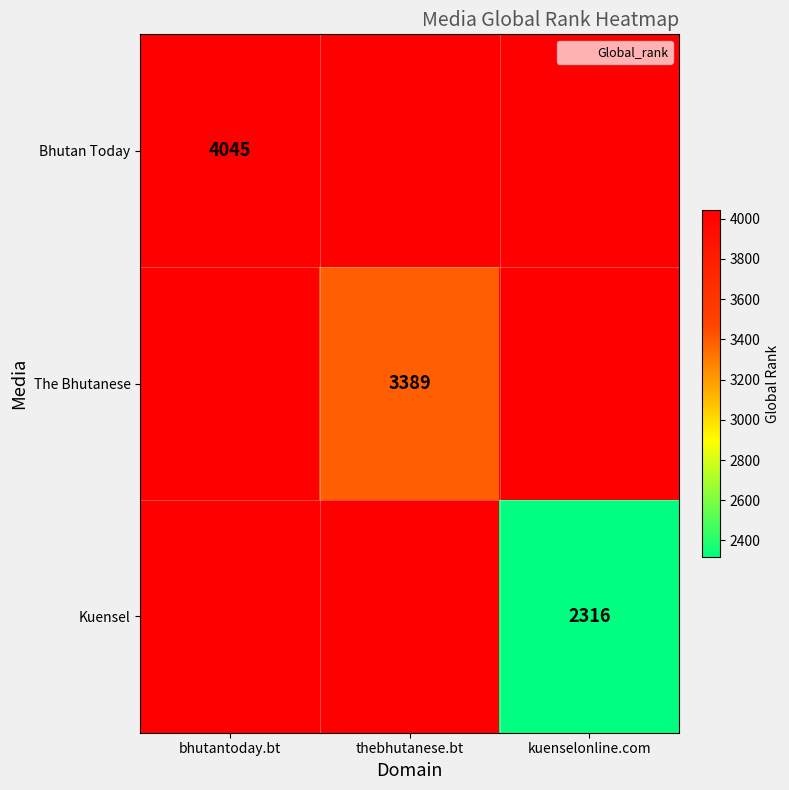

What is the maximum value for Kuensel?

4045